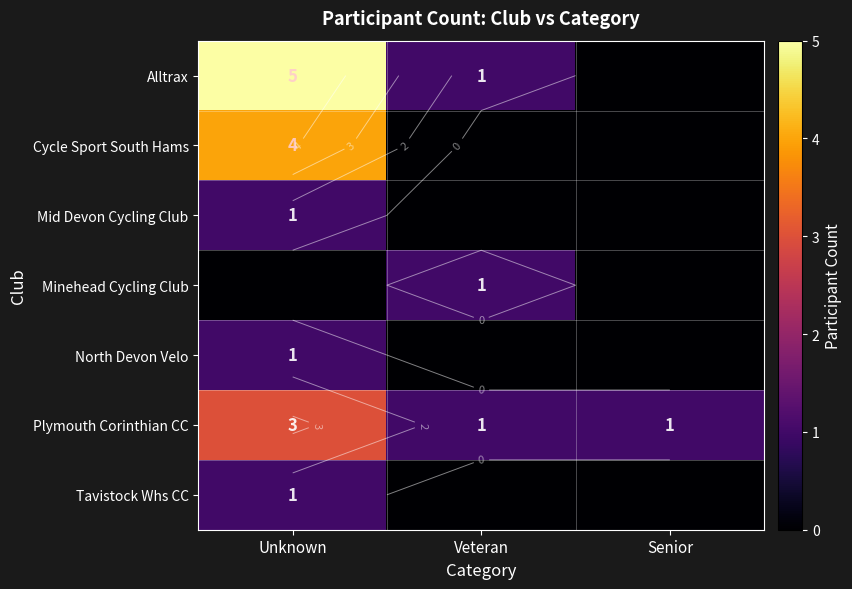

Rank the series at Unknown from highest to lowest value.

Alltrax, Cycle Sport South Hams, Plymouth Corinthian CC, Mid Devon Cycling Club, North Devon Velo, Tavistock Whs CC, Minehead Cycling Club